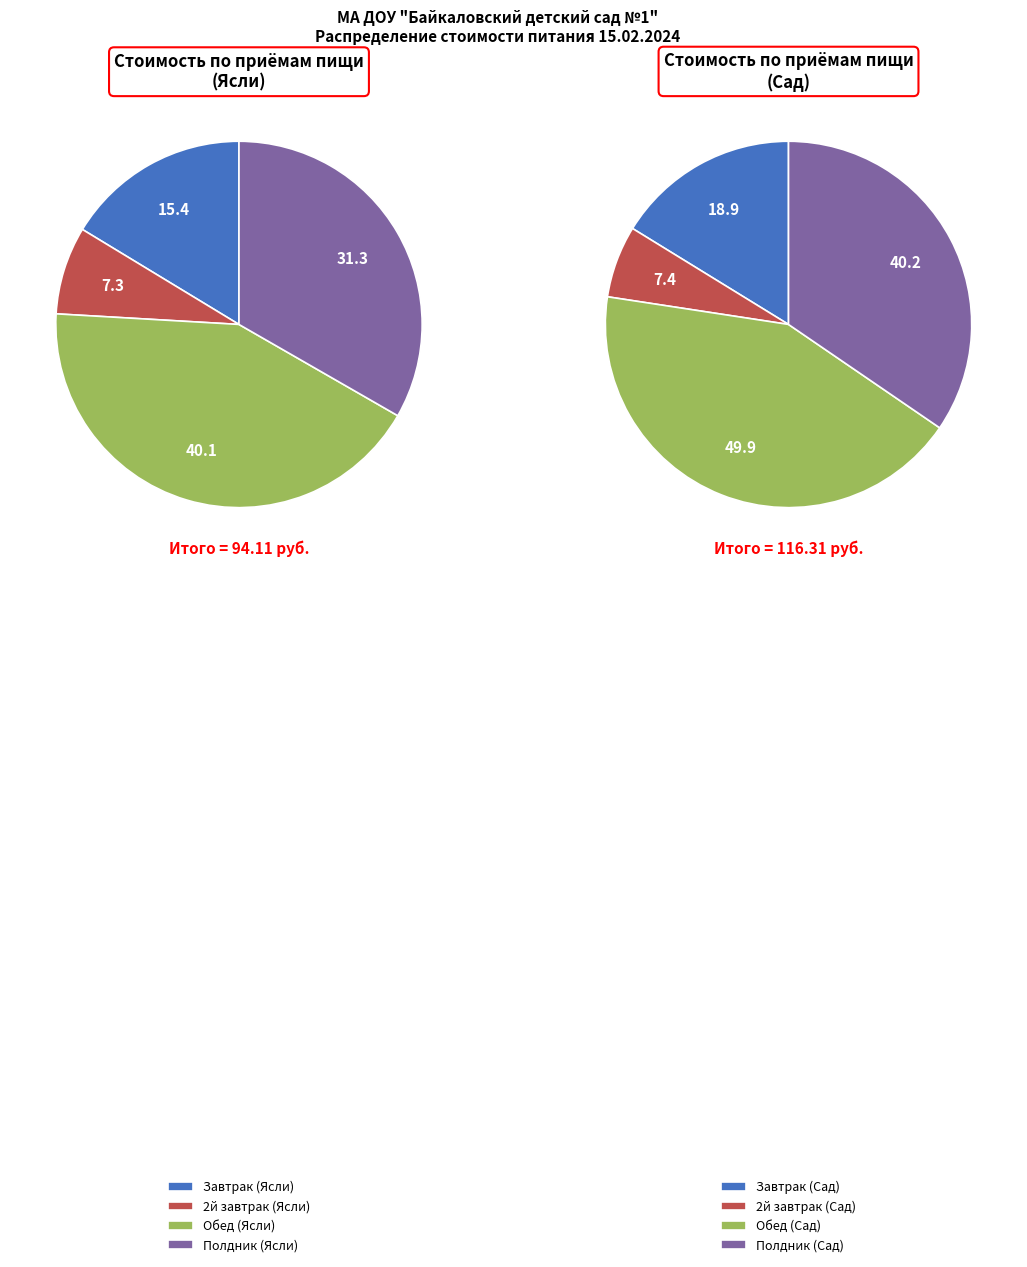

Which slice is the largest?

Обед (Ясли)